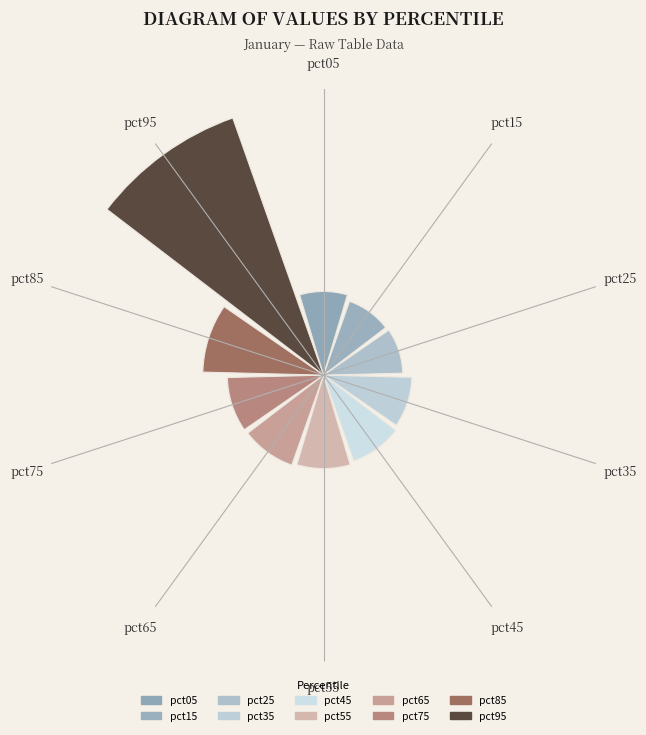

Does the chart contain any negative values?

No